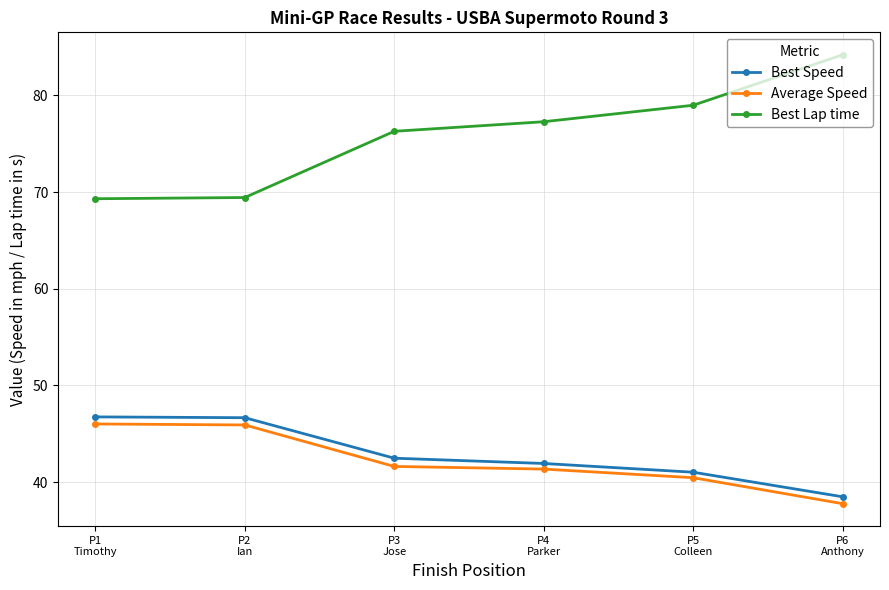

Rank the series at P5
Colleen from lowest to highest value.

Average Speed, Best Speed, Best Lap time